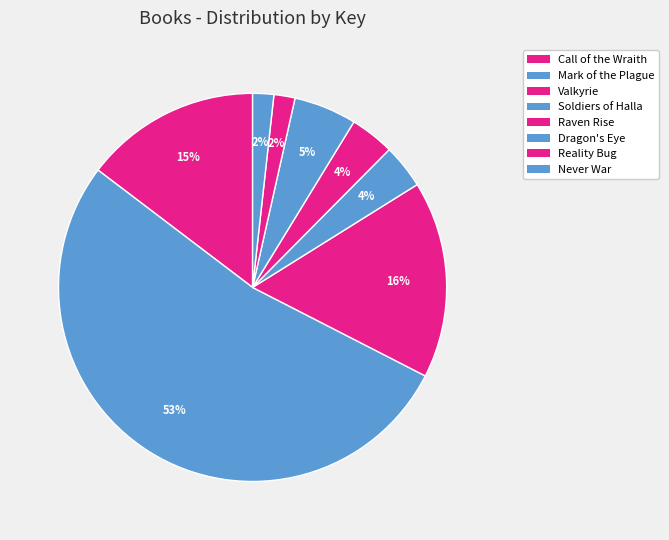

The Soldiers of Halla slice represents 1% of the pie. True or false?

False